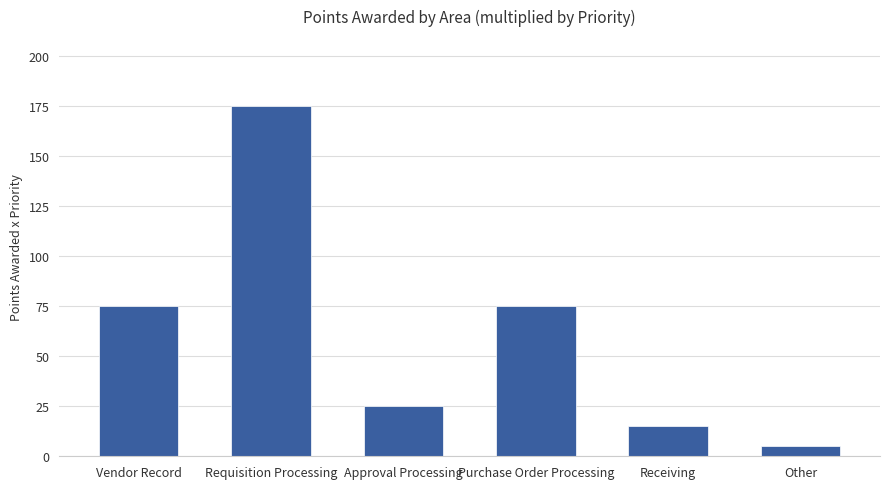

Reading right to left, transcribe all the data shown in this chart.

5	15	75	25	175	75